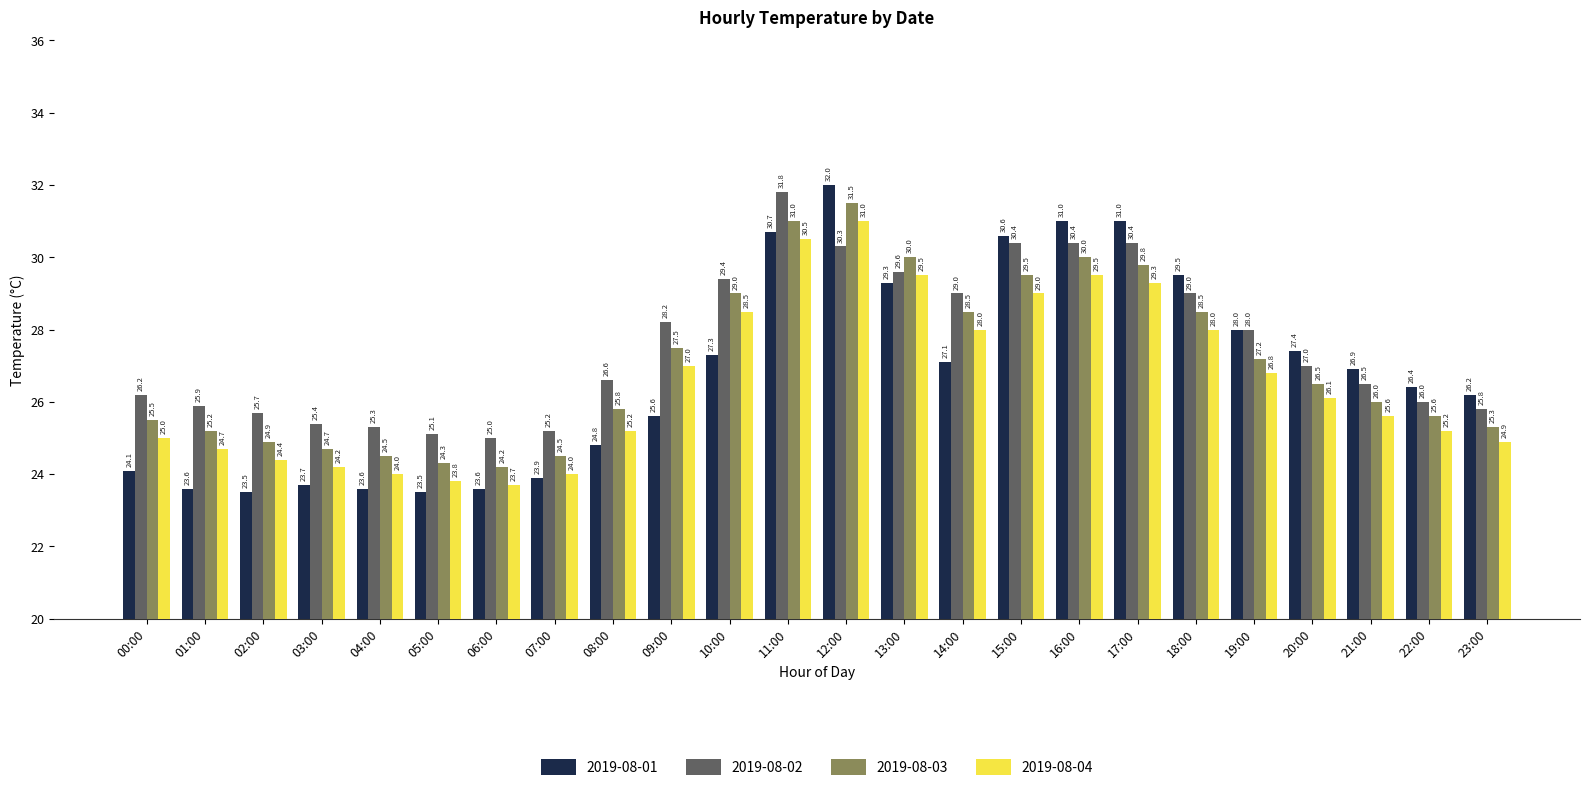

Which series changed the most between 03:00 and 23:00?

2019-08-01